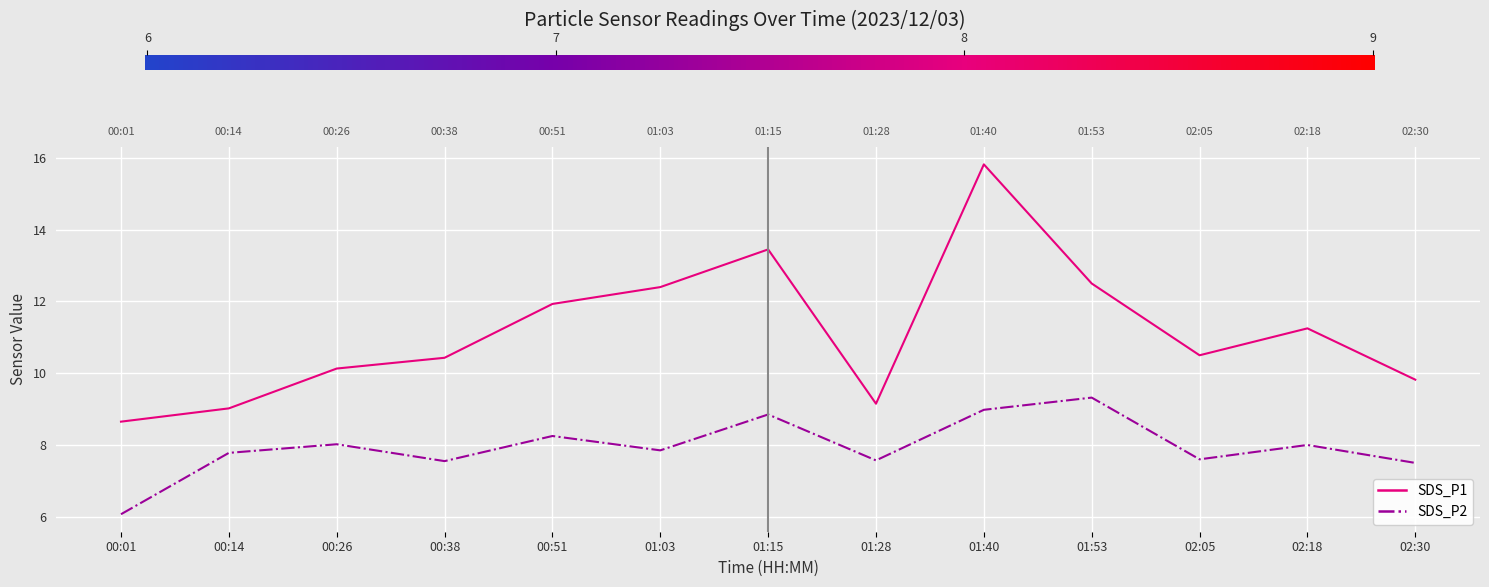

The value of SDS_P1 at 02:05 is 4.0. True or false?

False